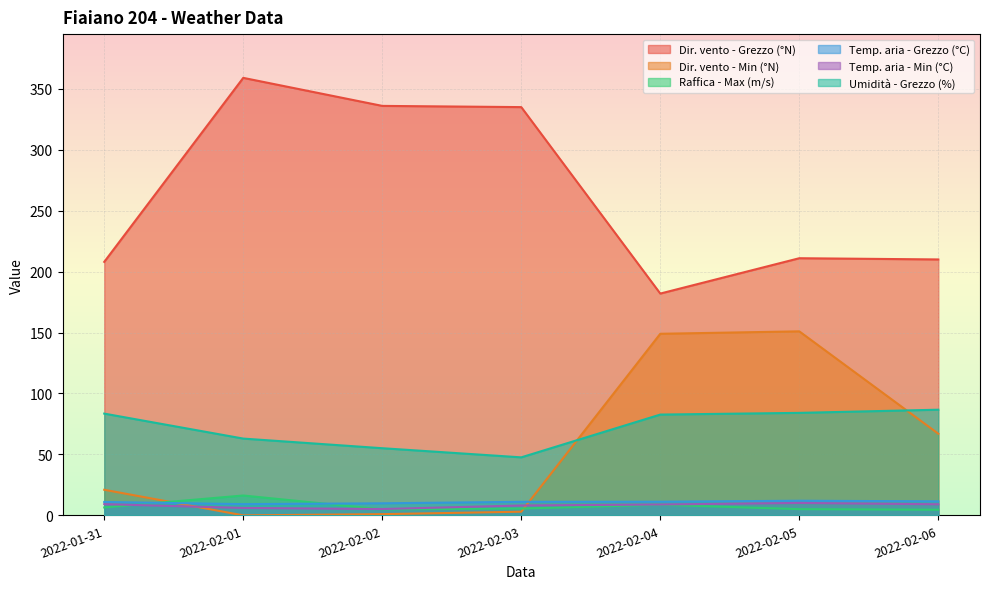

At which label does Temp. aria - Grezzo (°C) first exceed 11?

2022-02-03